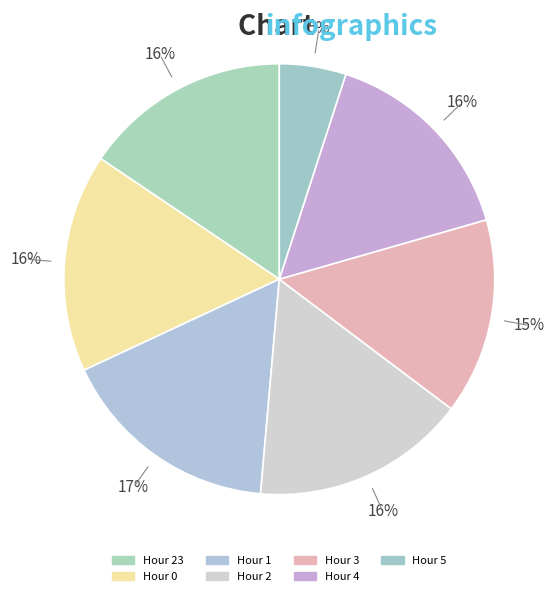

How many segments does this pie chart have?

7